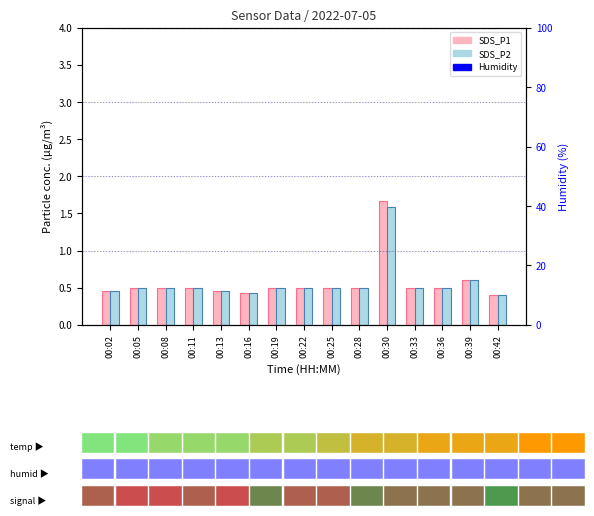

At which label does SDS_P2 reach its peak?

00:30